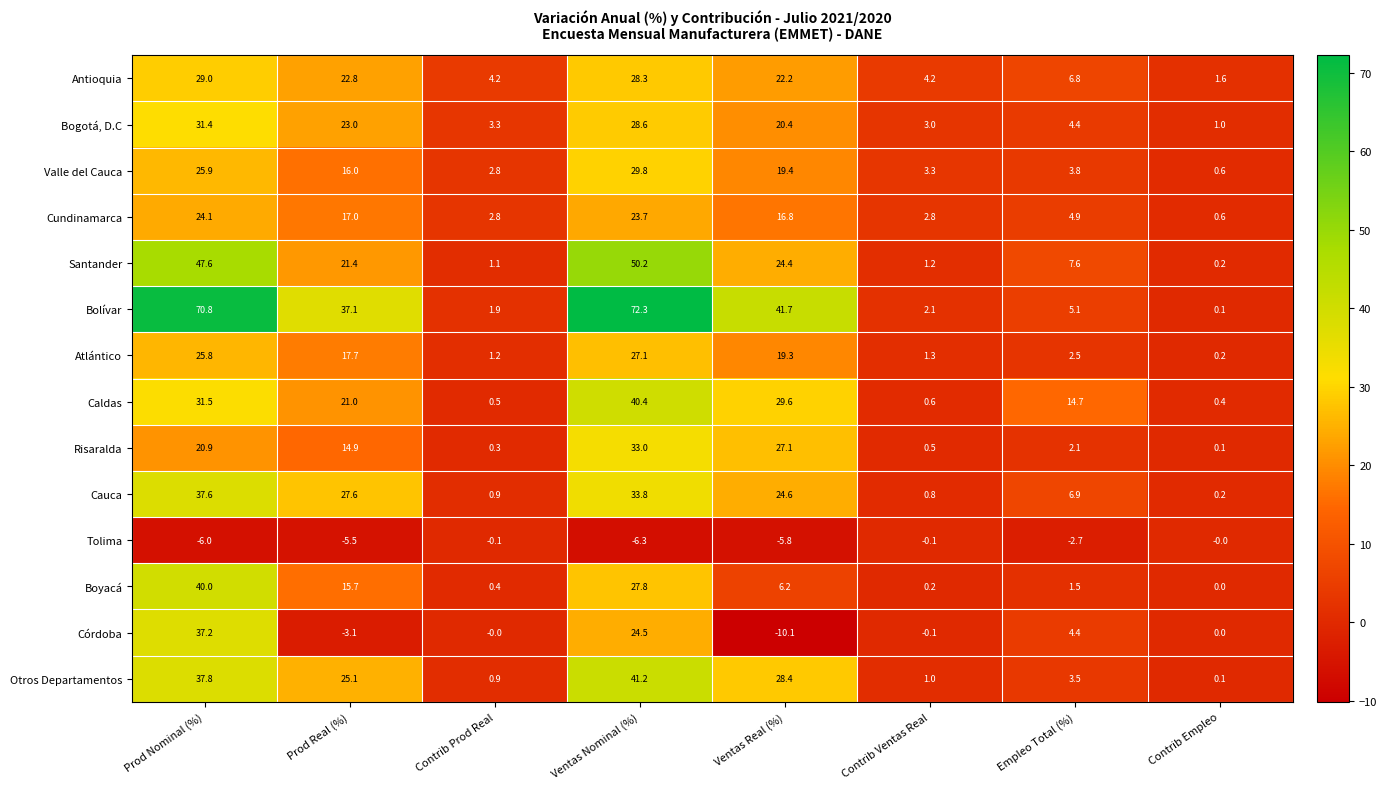

Rank the series by their maximum value, from highest to lowest.

Bolívar, Santander, Otros Departamentos, Caldas, Boyacá, Cauca, Córdoba, Risaralda, Bogotá, D.C, Valle del Cauca, Antioquia, Atlántico, Cundinamarca, Tolima